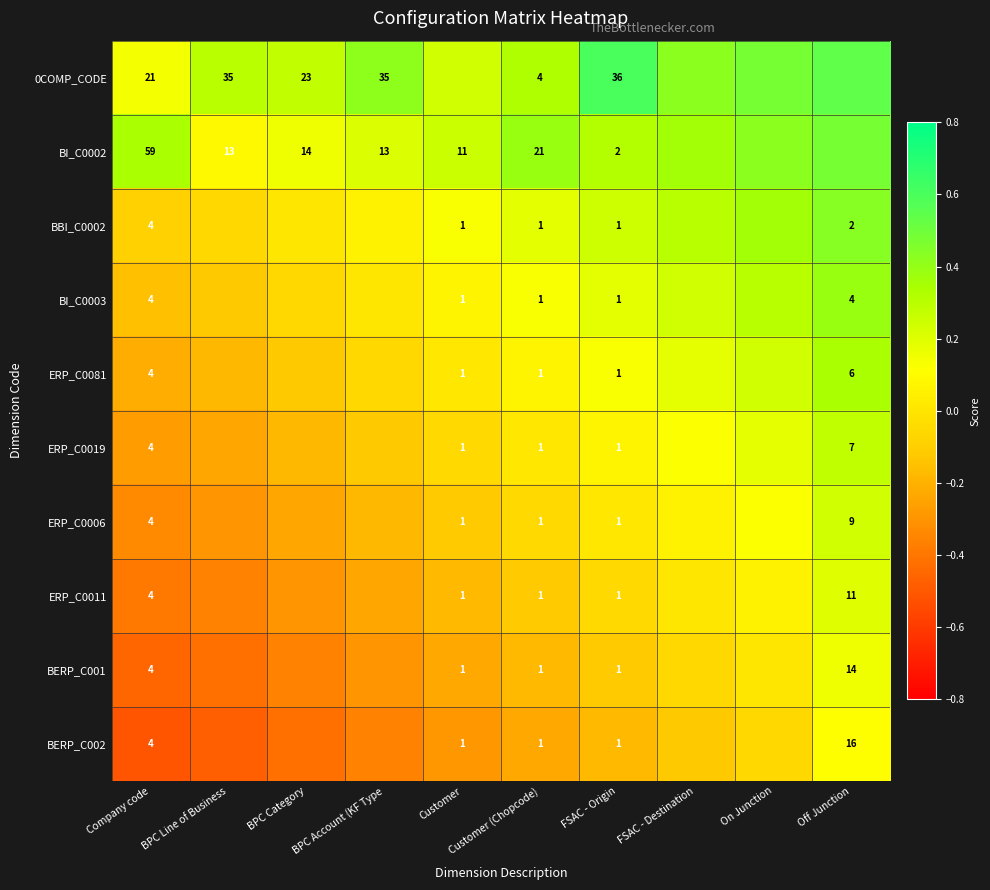

What is the difference between the maximum and minimum values in the ERP_C0006 series?

0.6